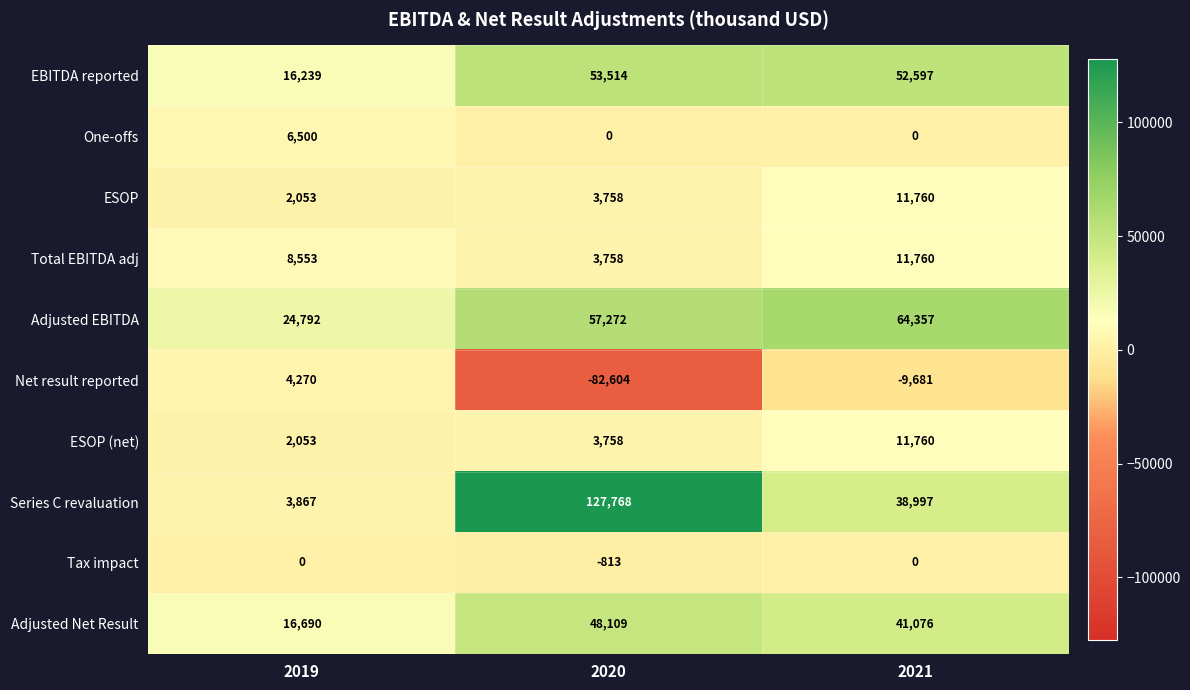

The Adjusted Net Result series shows 69696 at 2020. True or false?

False